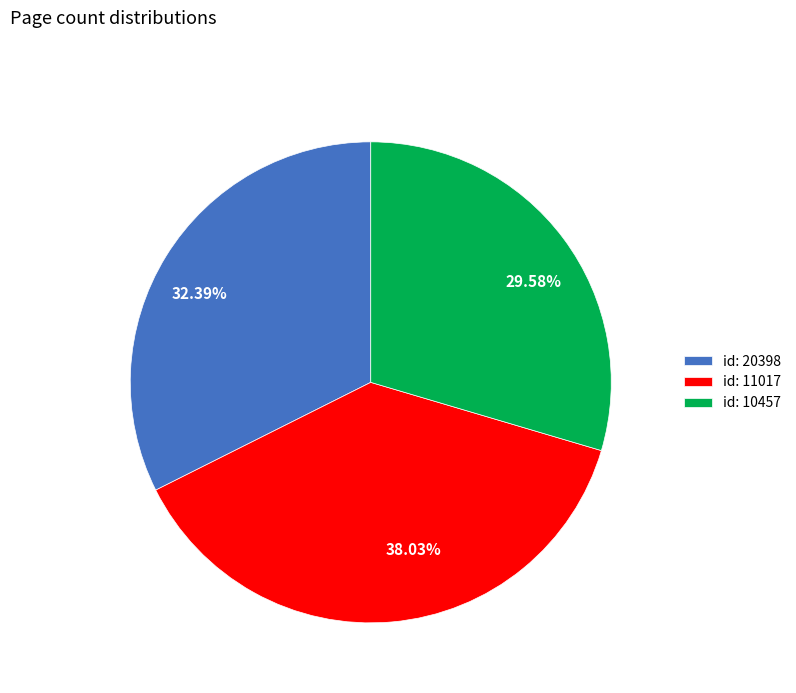

Is 29.58% the majority of the pie?

No